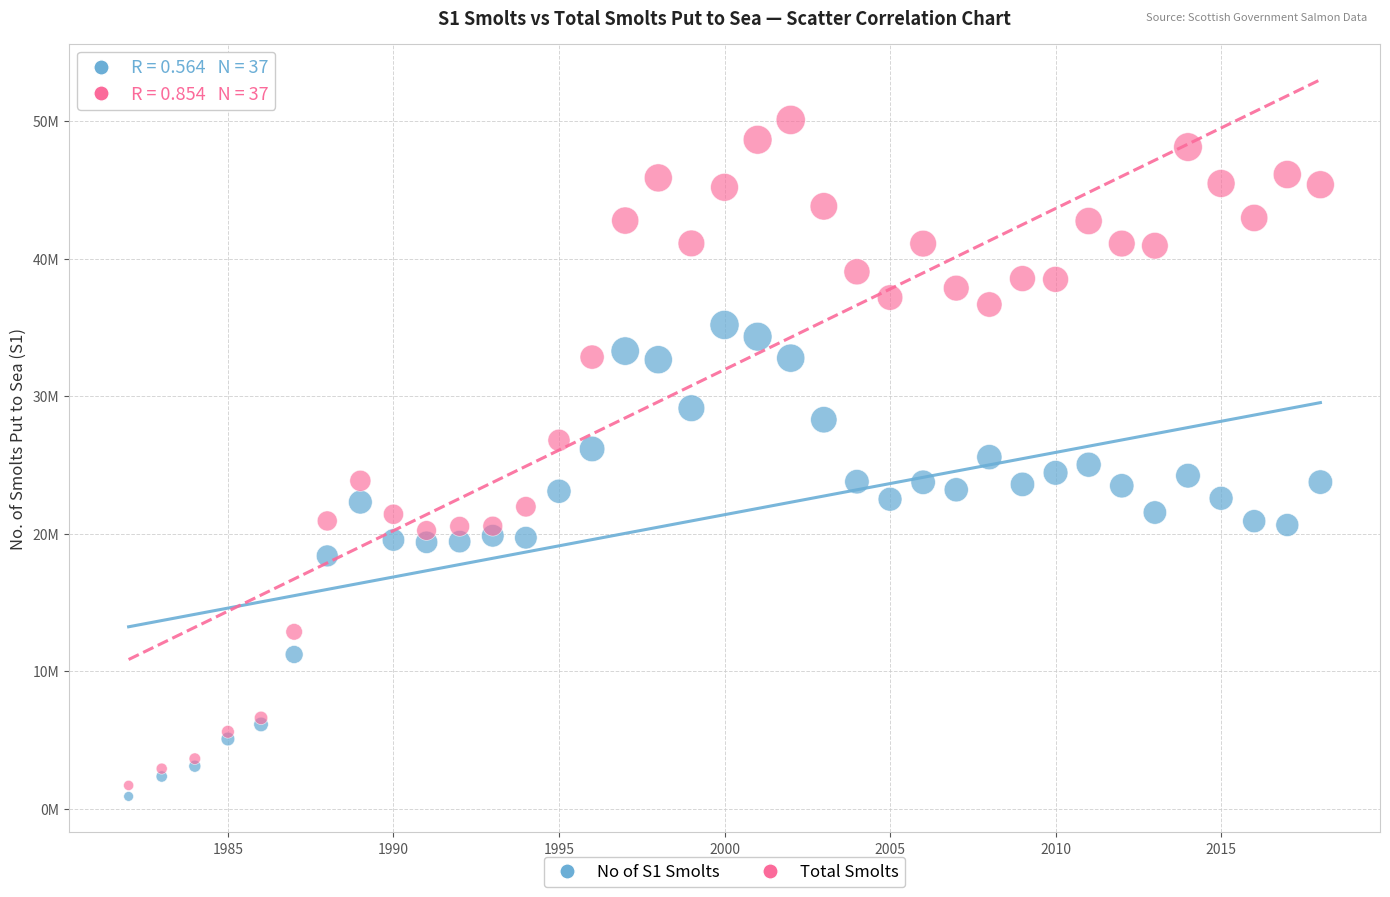

What are all the series names shown in the legend?

No of S1 Smolts, Total Smolts